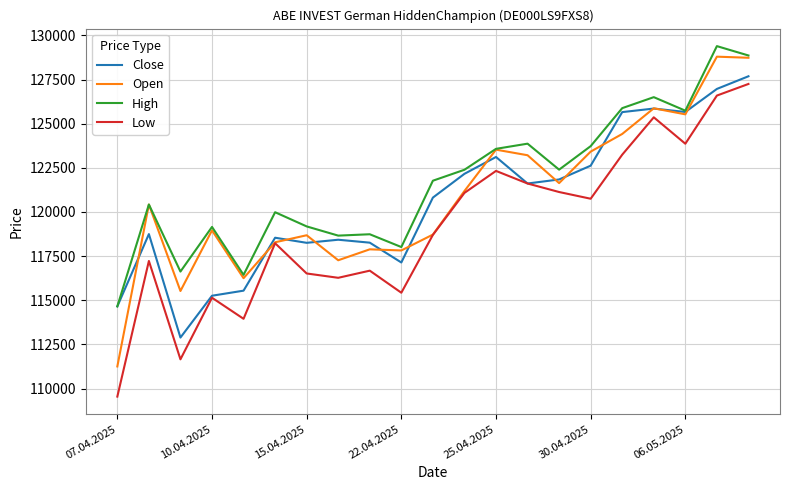

What is the smallest value displayed?

109550